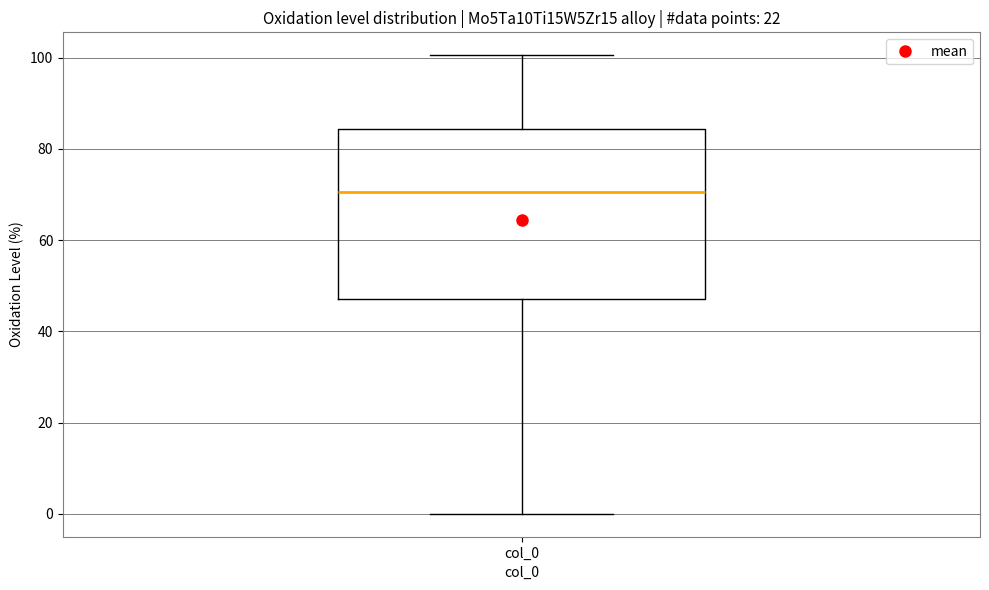

Read this box plot against the y-axis: the position of the median line, the range covered by the box, and the ends of both whiskers. The values are not printed on the chart, so give them approximately, as read against the axis.

median 70, box 48 to 84, whiskers 0 to 100